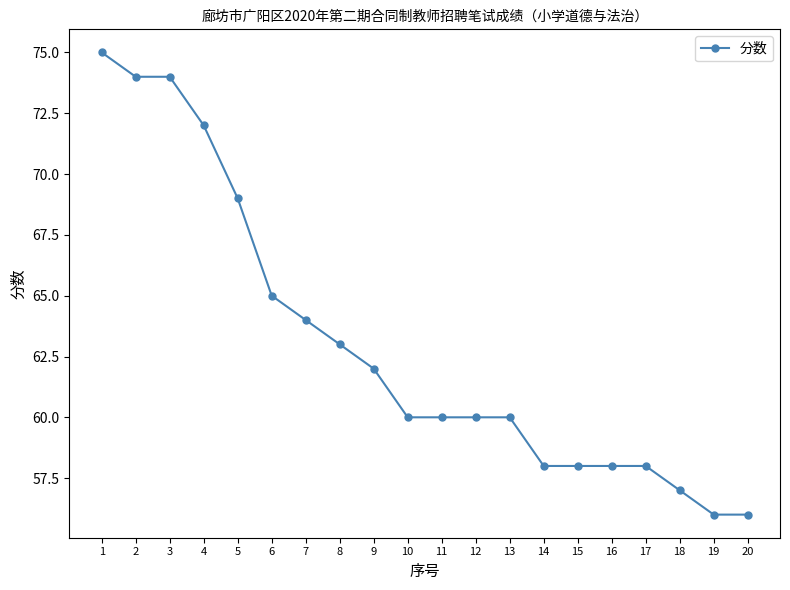

Is it true that the value at 6 is 114?

False